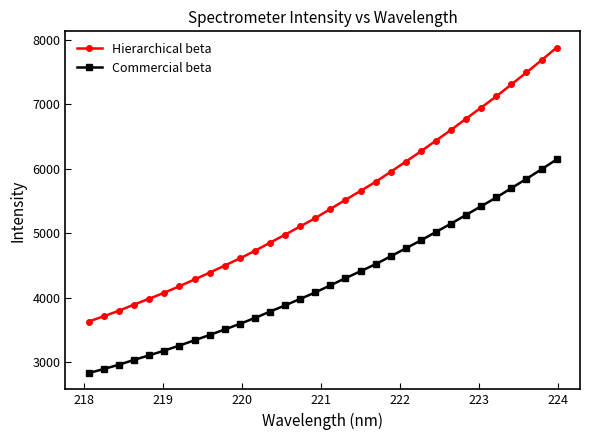

What is the difference between the second highest and minimum values in the Hierarchical beta series?

4049.2